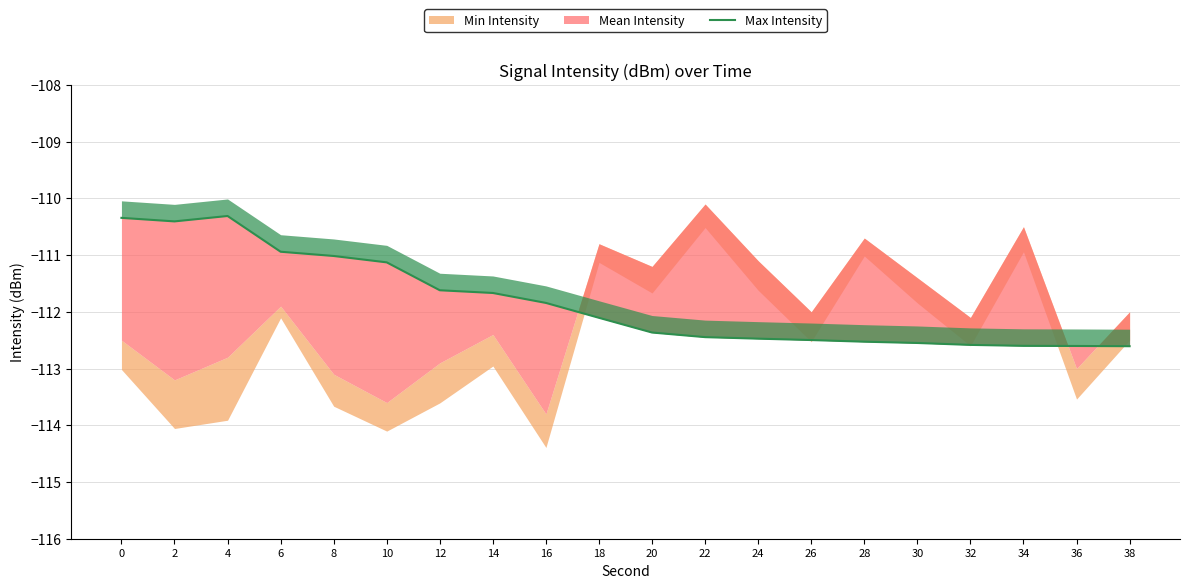

Rank the categories by value from lowest to highest.

38, 36, 34, 32, 30, 28, 26, 24, 22, 20, 18, 16, 14, 12, 10, 8, 6, 2, 0, 4